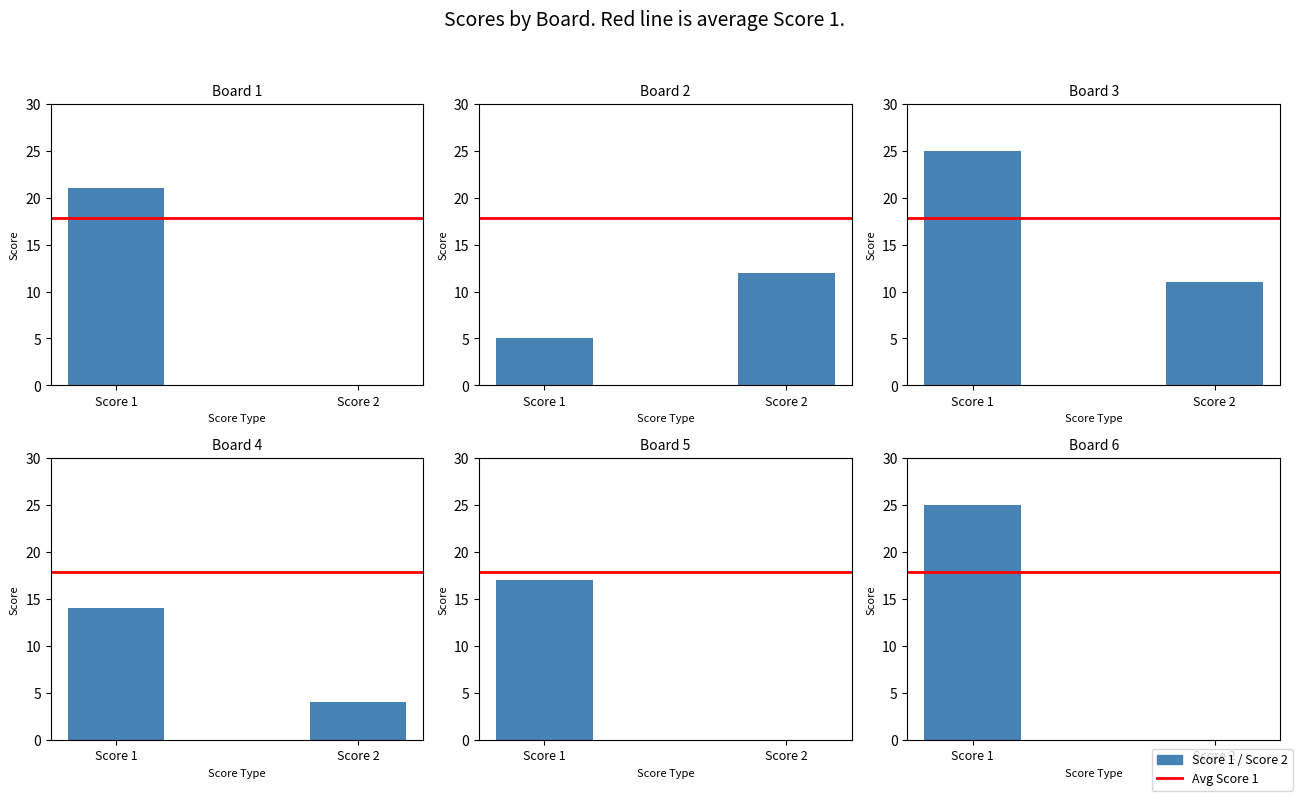

Are the bars grouped side by side (vs. stacked)?

Yes